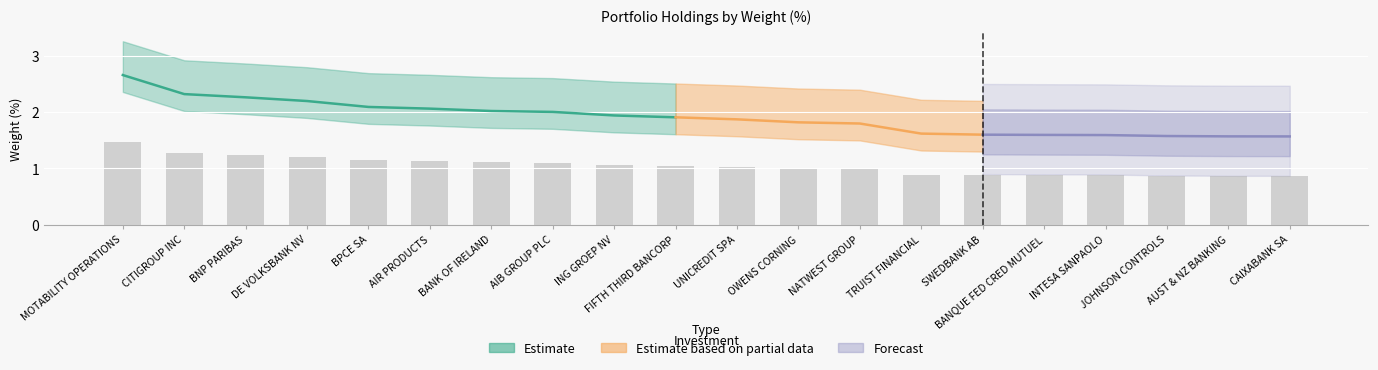

Reading left to right, list all the values displayed in this chart.

1.5	1.3	1.2	1.2	1.2	1.1	1.1	1.1	1.1	1.0	1.0	1.0	1.0	0.9	0.9	0.9	0.9	0.9	0.9	0.9